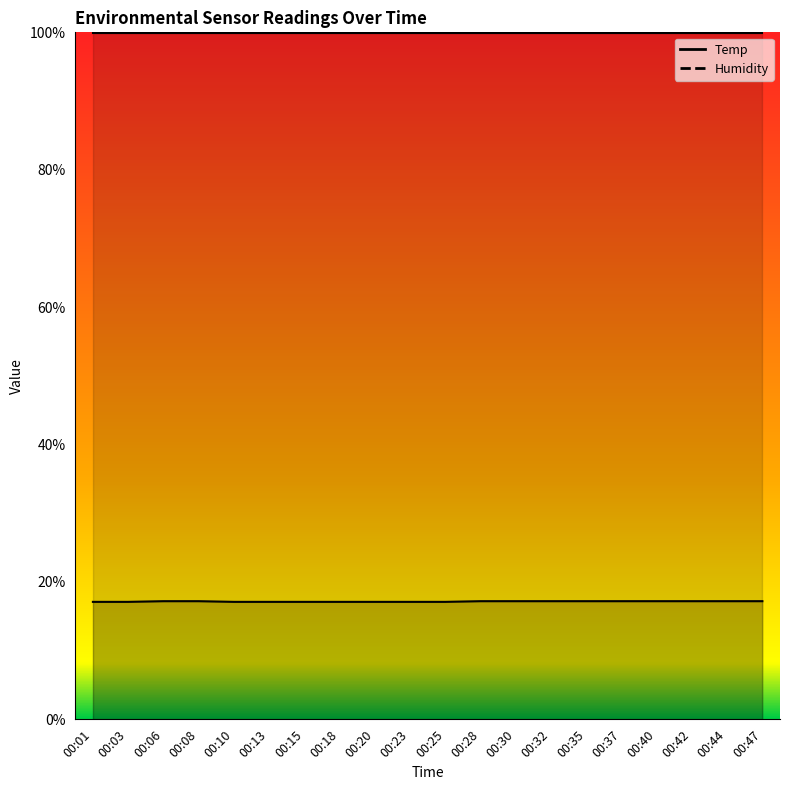

What is the sum of the values at 00:08 and 00:40?

34.4